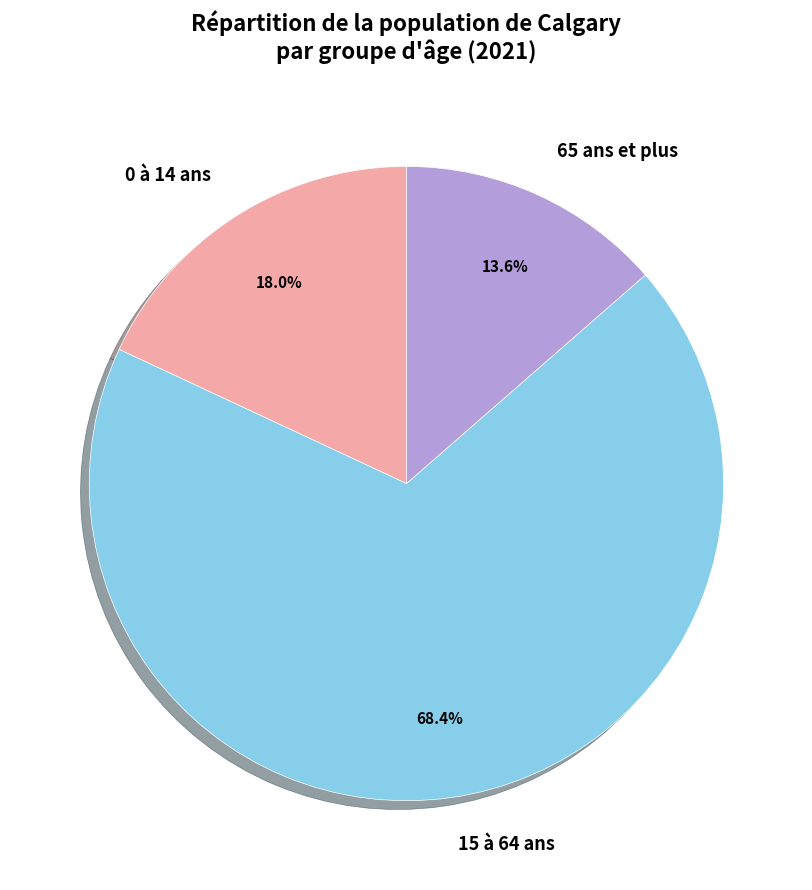

What is the smallest slice in the pie chart?

65 ans et plus